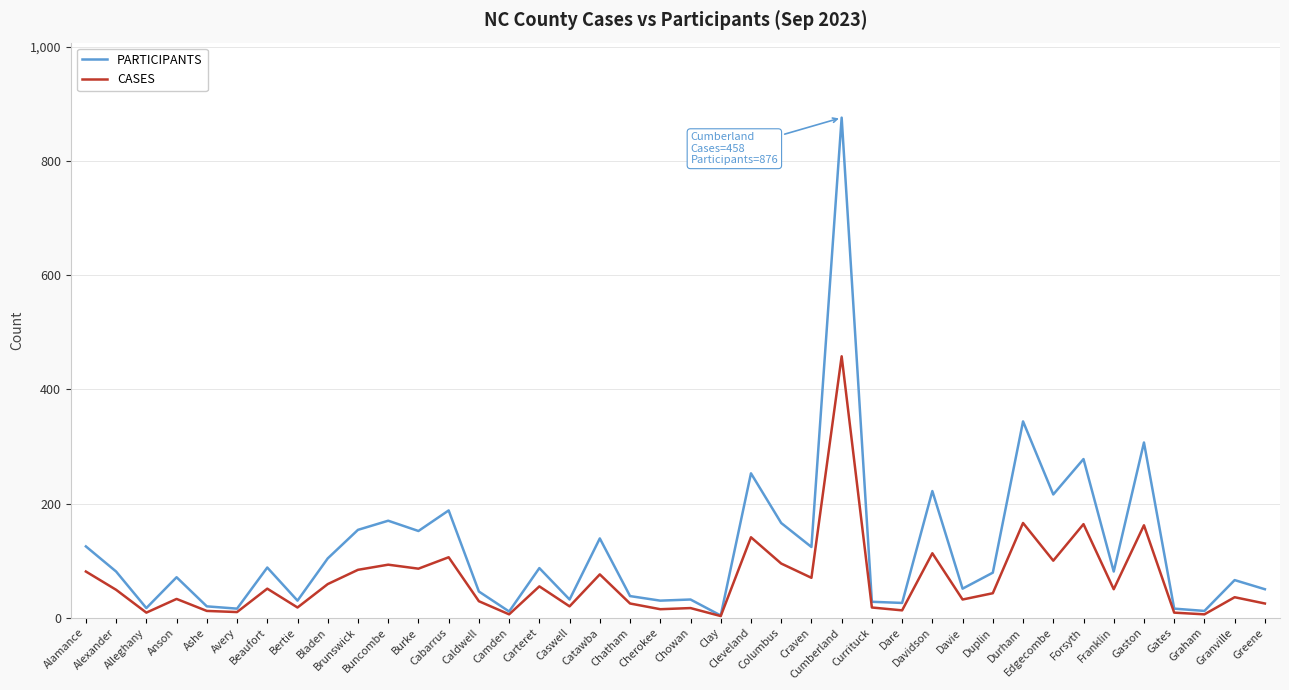

Which series has the largest total across all categories?

PARTICIPANTS